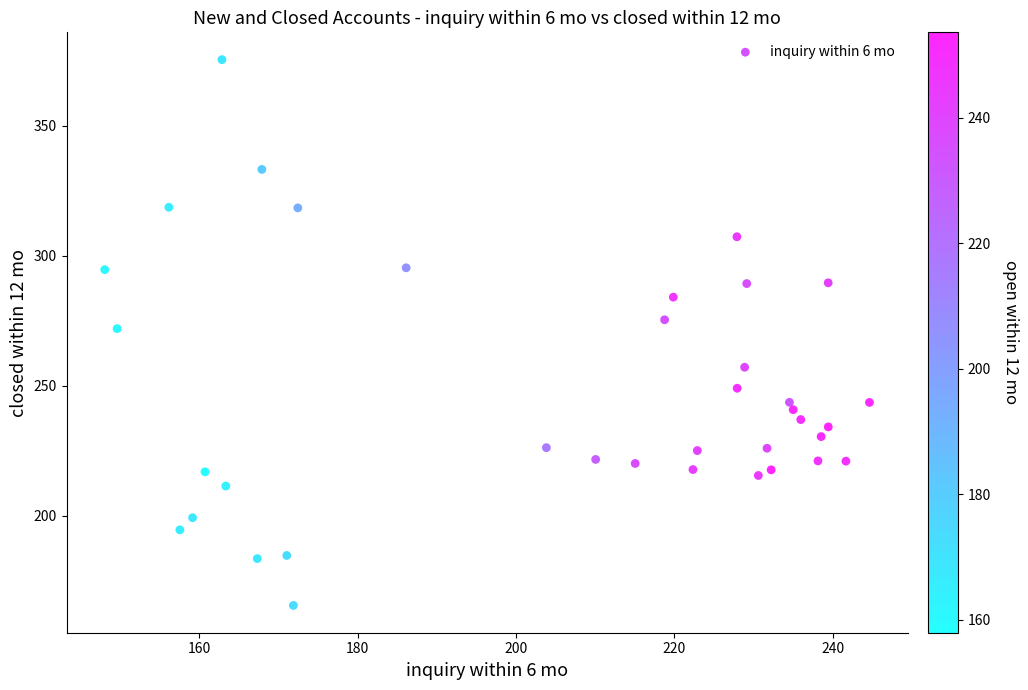

What is the range of X values (max minus min)?

96.5